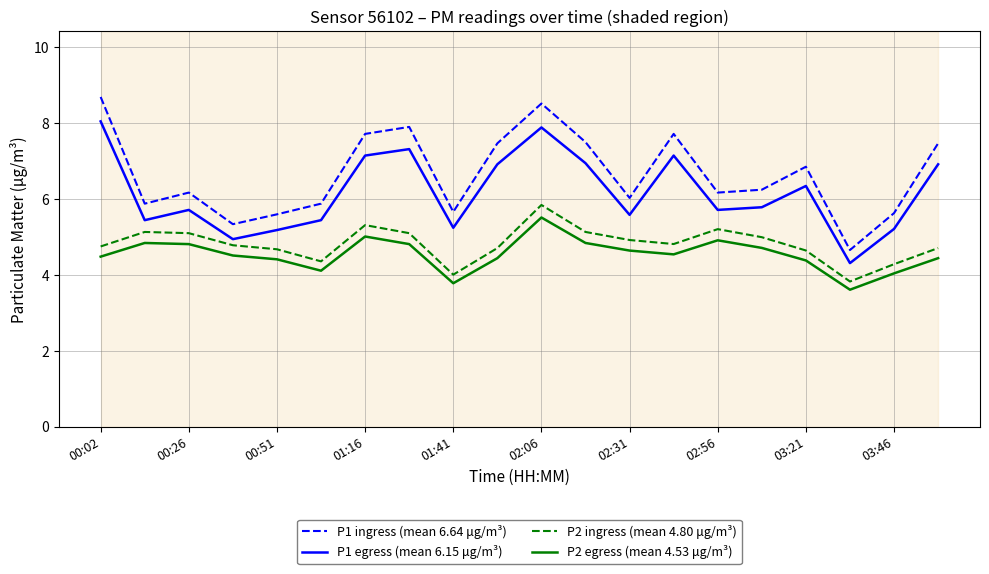

How many interior local peaks does the P2 egress (mean 4.53 μg/m³) series have?

4